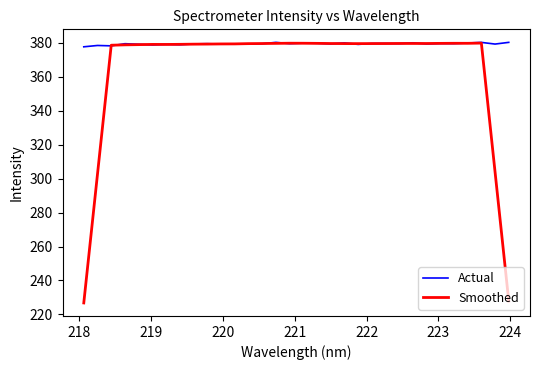

What is the minimum value shown in the chart?

226.8